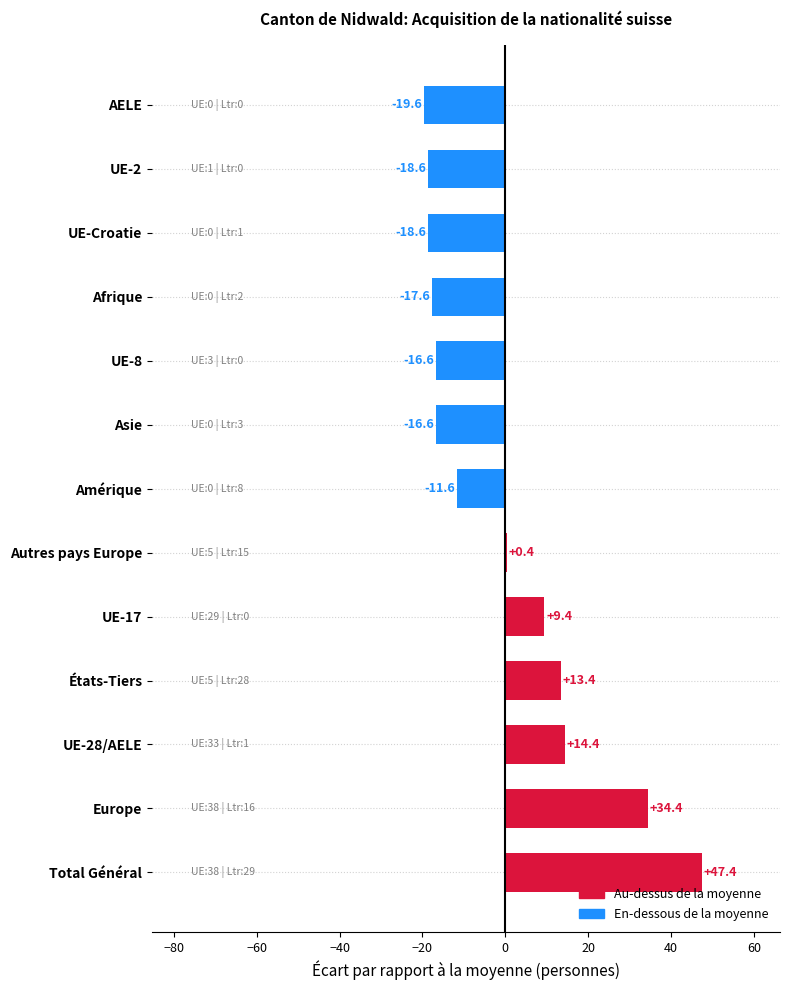

How many categories are shown in the chart?

13